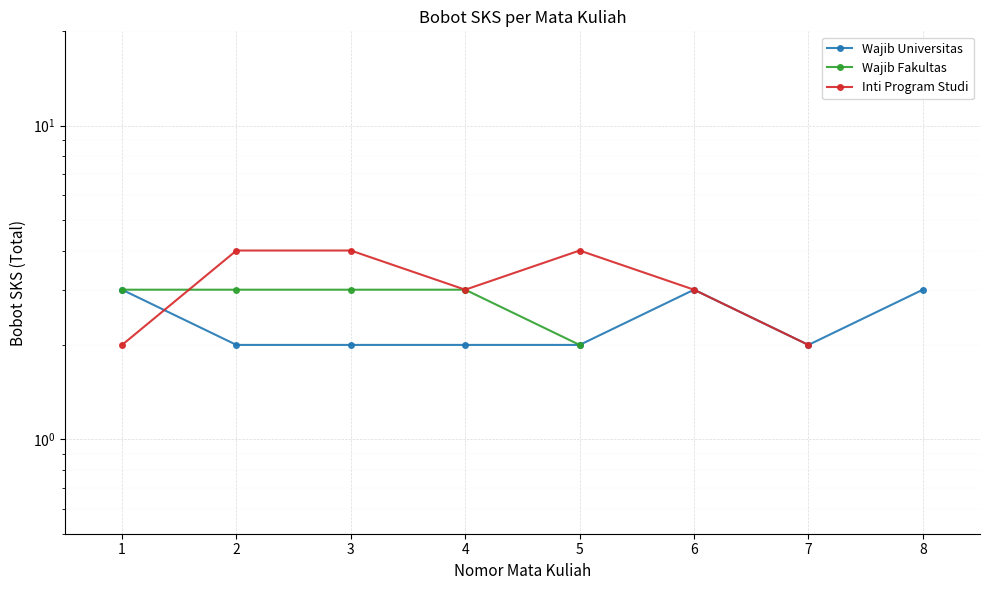

What is the spread (max minus min) of values at 4?

1.0